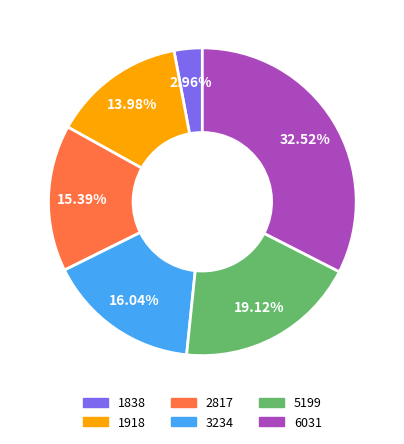

Between 2817 and 1918, which is larger?

2817